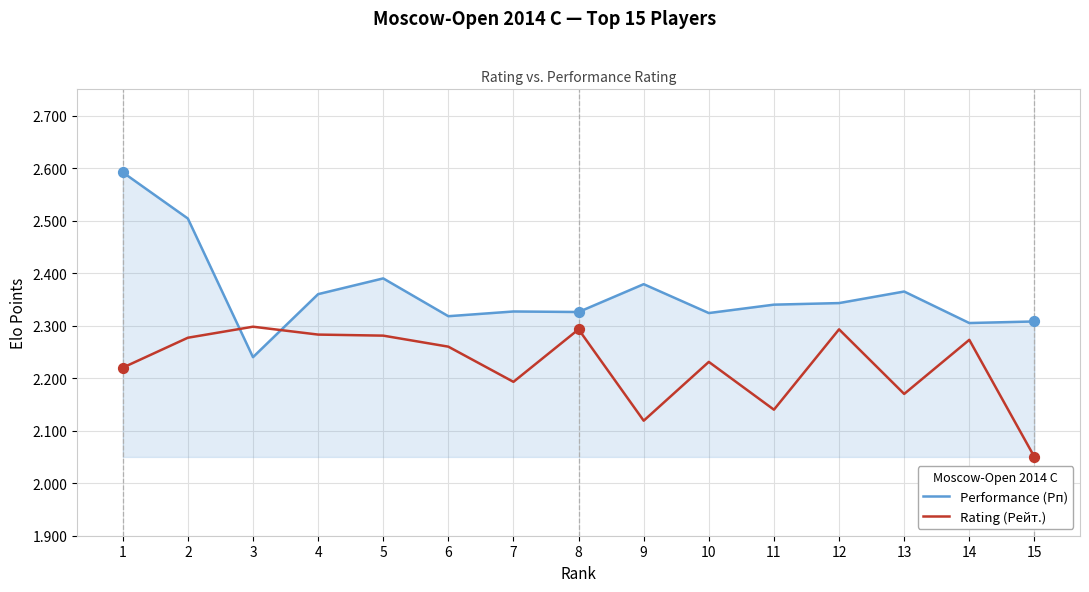

What are all the series names shown in the legend?

Performance (Рп), Rating (Рейт.)